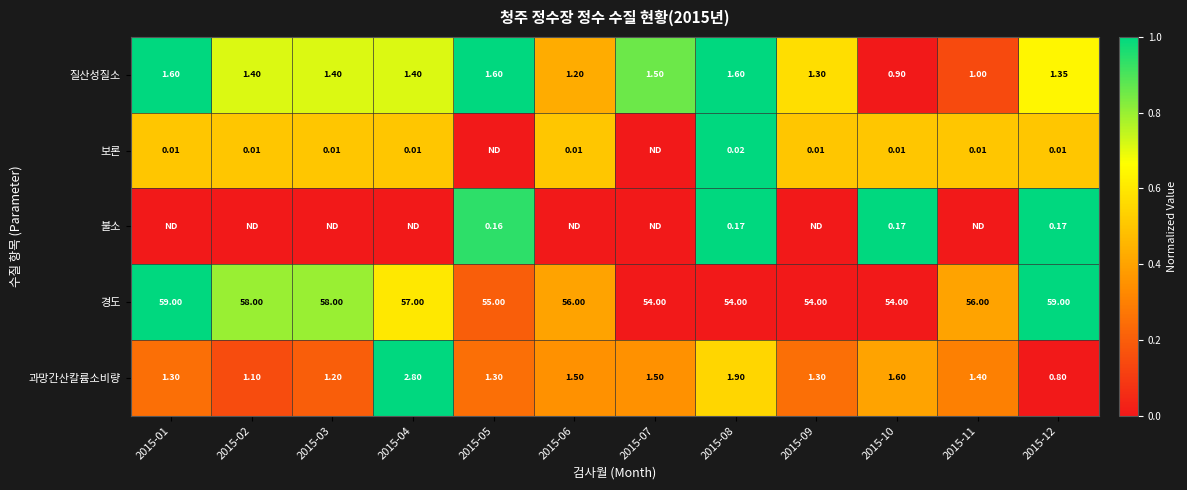

How many values in the 과망간산칼륨소비량 series are below 1?

1